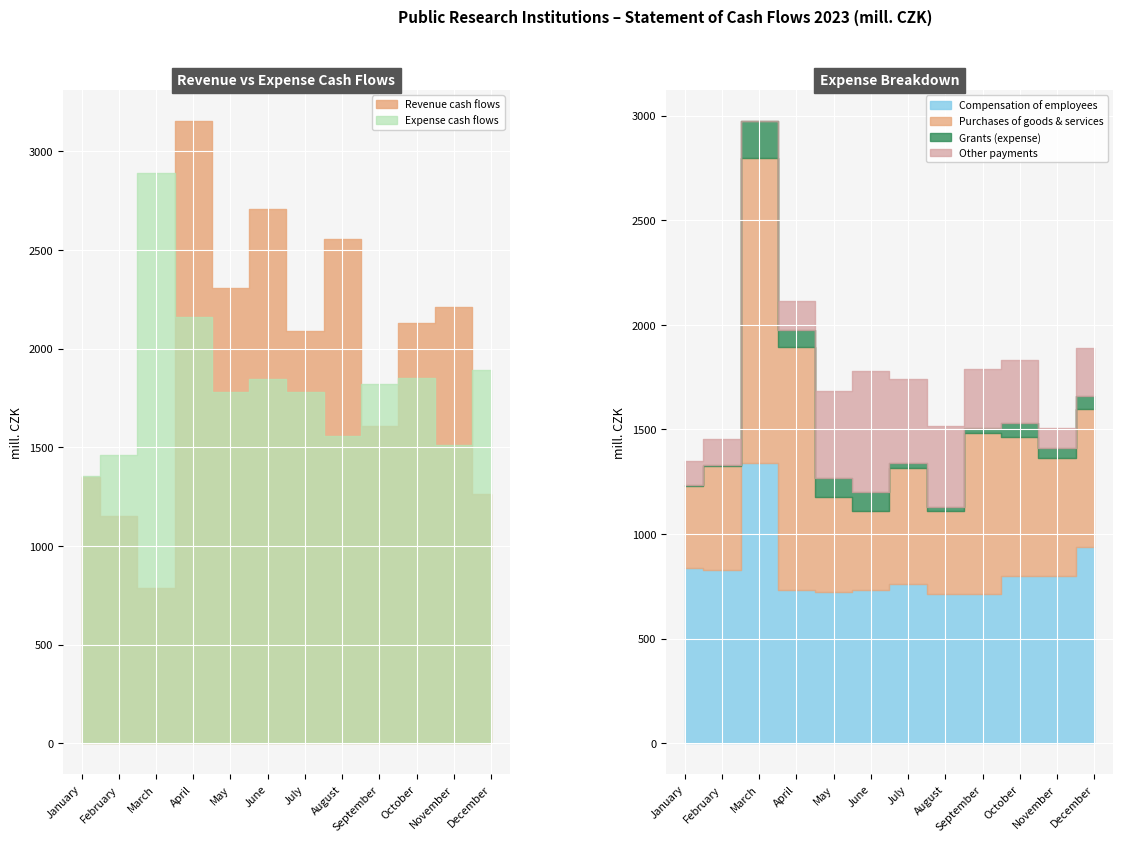

List the labels in order of Purchases of goods and services value, smallest first.

June, August, January, May, February, July, November, December, October, September, April, March